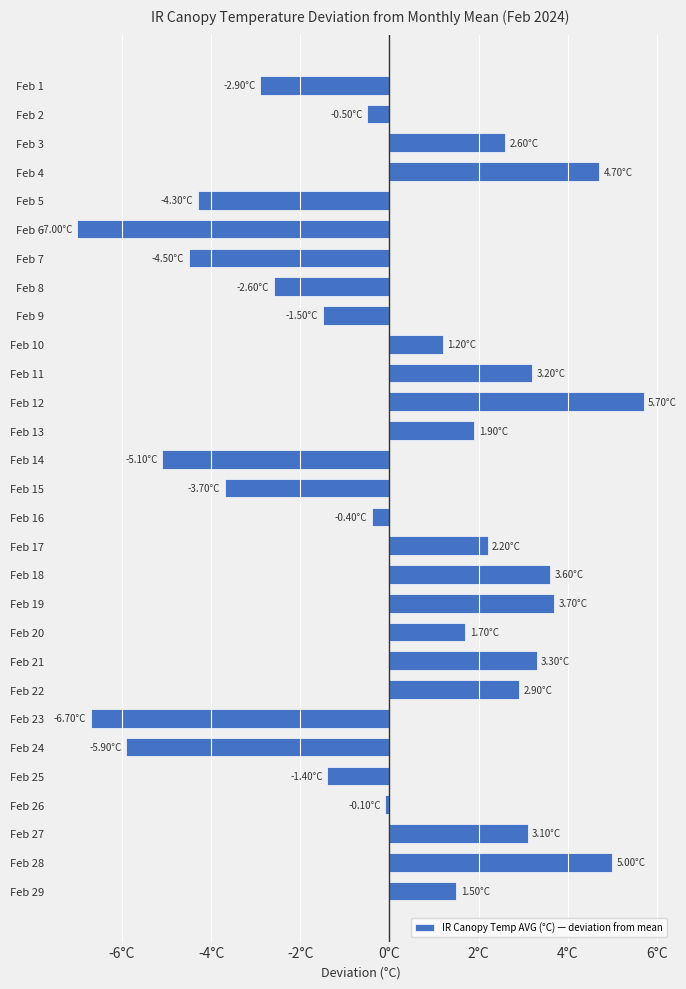

Does the chart contain any negative values?

Yes